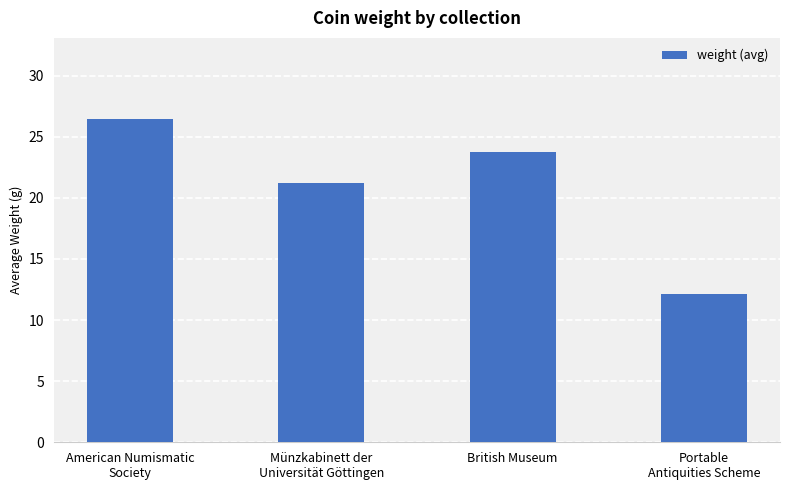

The chart shows a value of 12.9 at Münzkabinett der
Universität Göttingen. True or false?

False